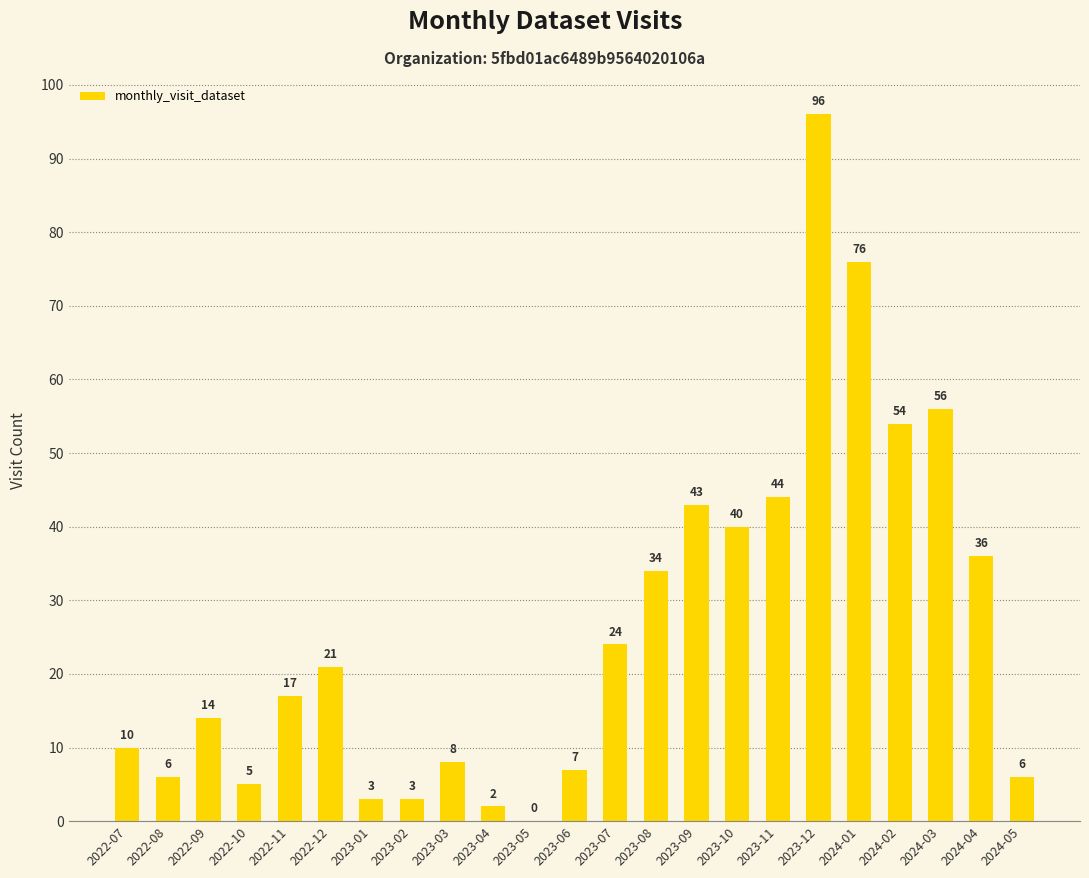

At which label is the value closest to 48?

2023-11